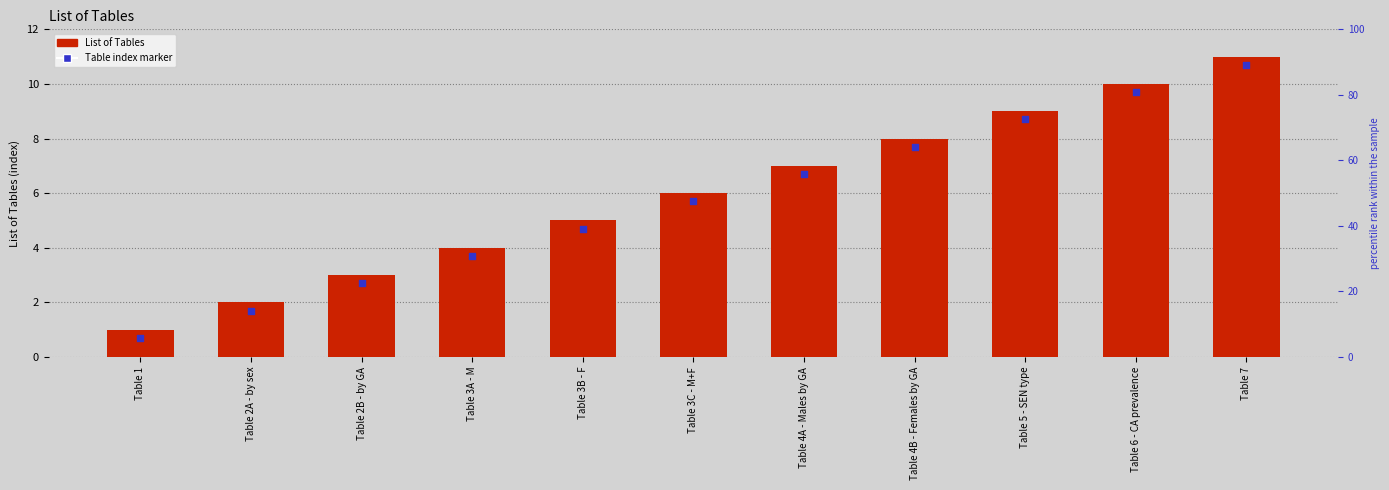

At which category is the sum across all series the highest?

Table 7